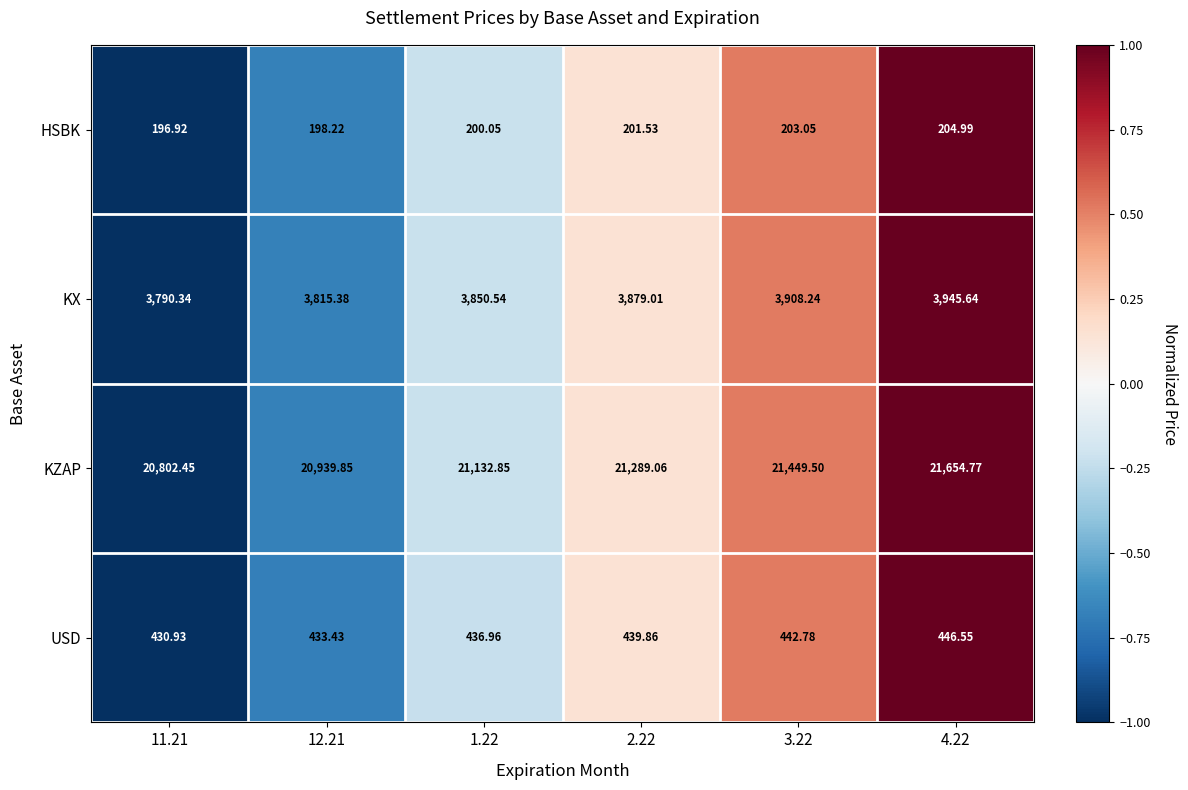

Which series has the largest total across all categories?

KZAP